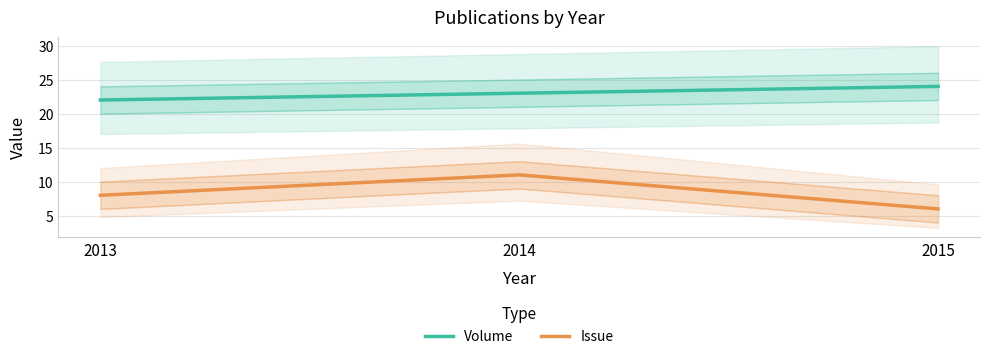

What is the difference between the maximum and minimum values in the Issue series?

5